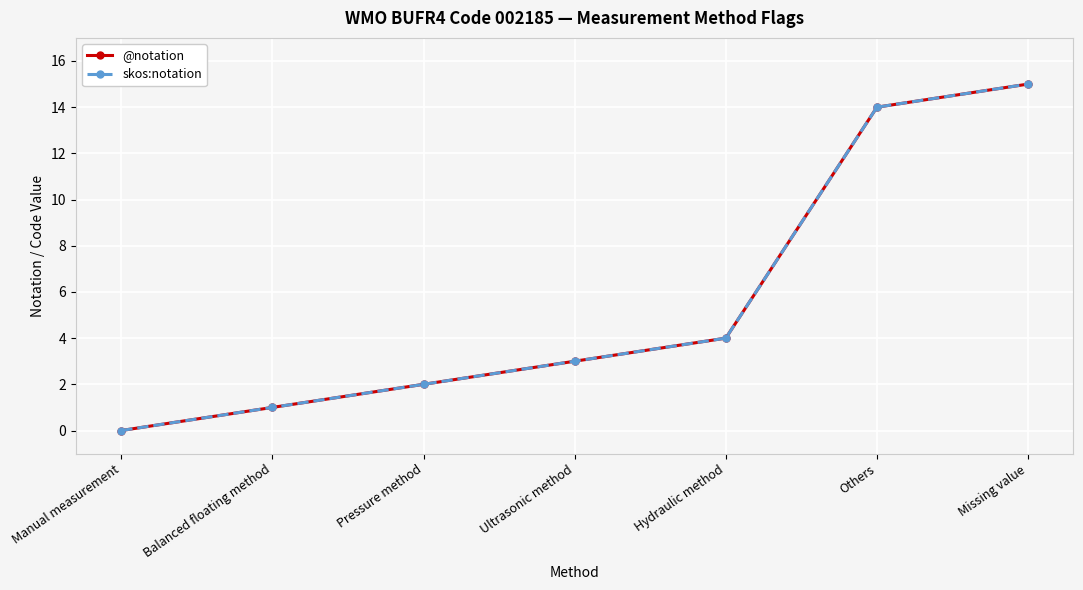

What is the highest value of the skos:notation series?

15